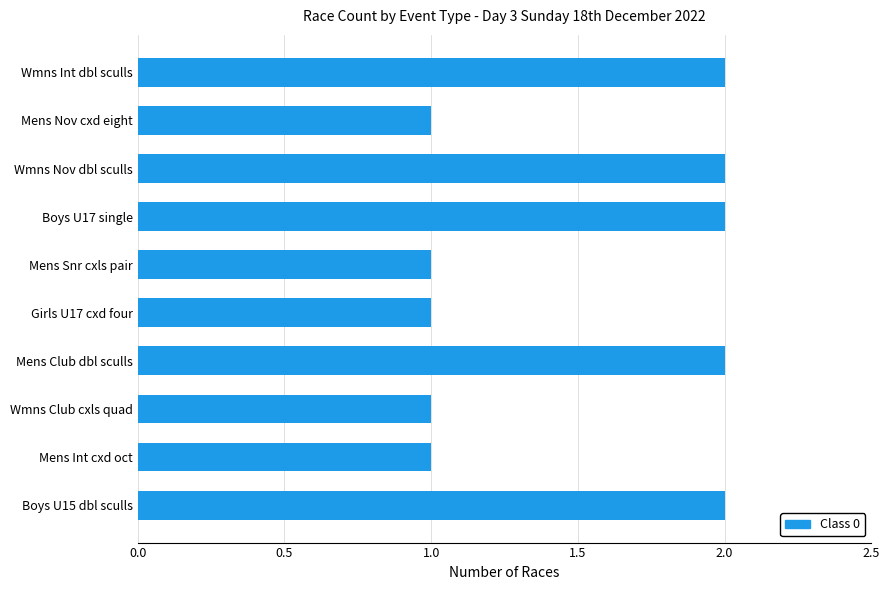

What is the sum of the values at Boys U17 single and Mens Club dbl sculls?

4